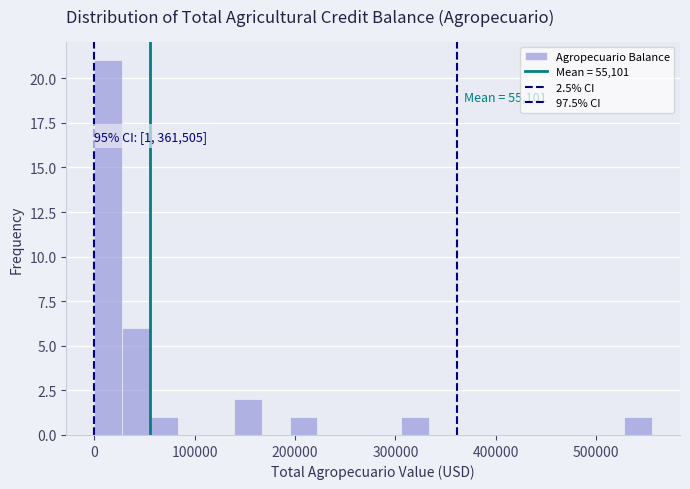

Read against the x-axis, roughly where is the centre of the tallest bar?

10000